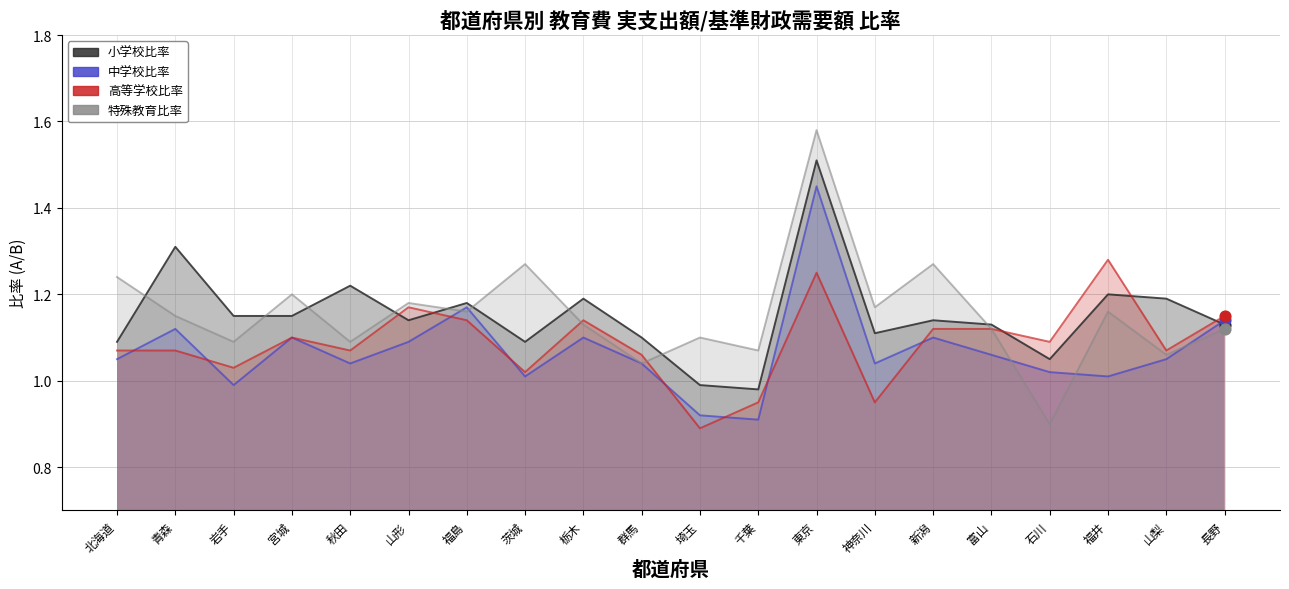

Which series reaches the maximum Y coordinate?

特殊教育比率